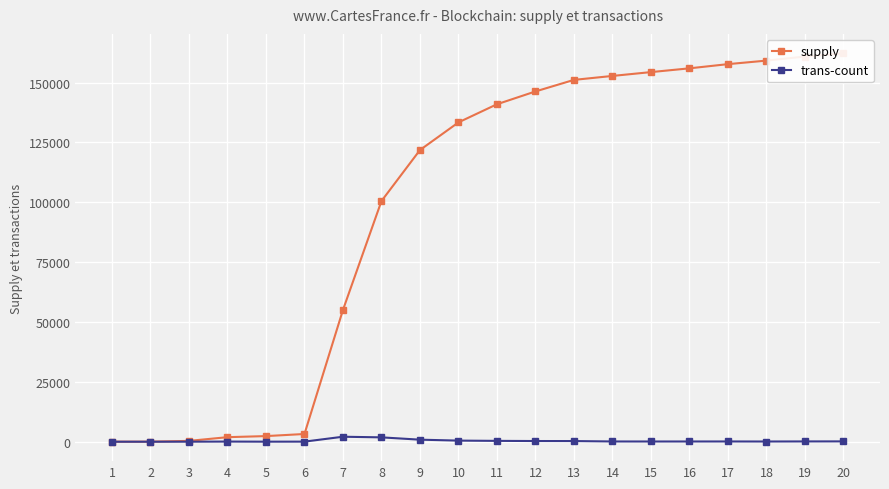

What are all the series names shown in the legend?

supply, trans-count